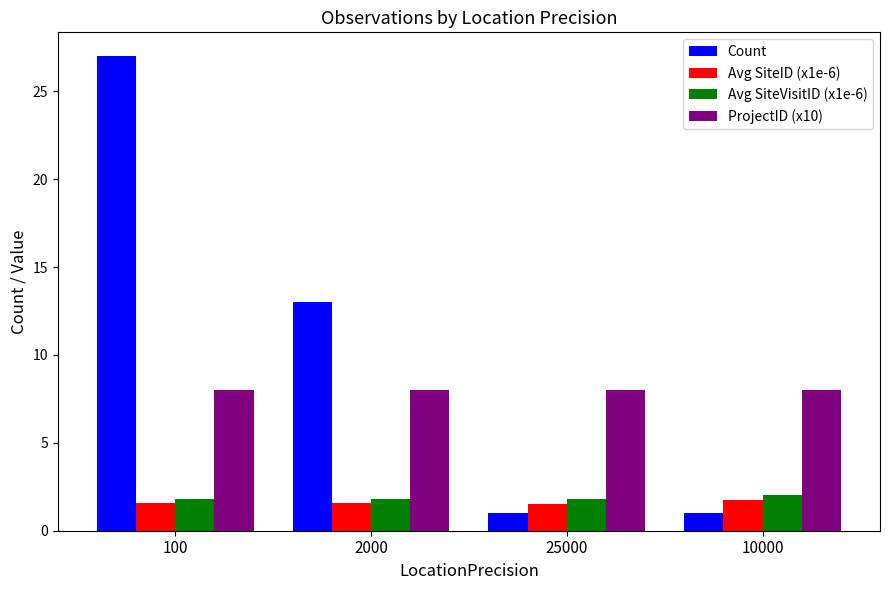

The ProjectID (x10) series shows 8.0 at 25000. True or false?

True